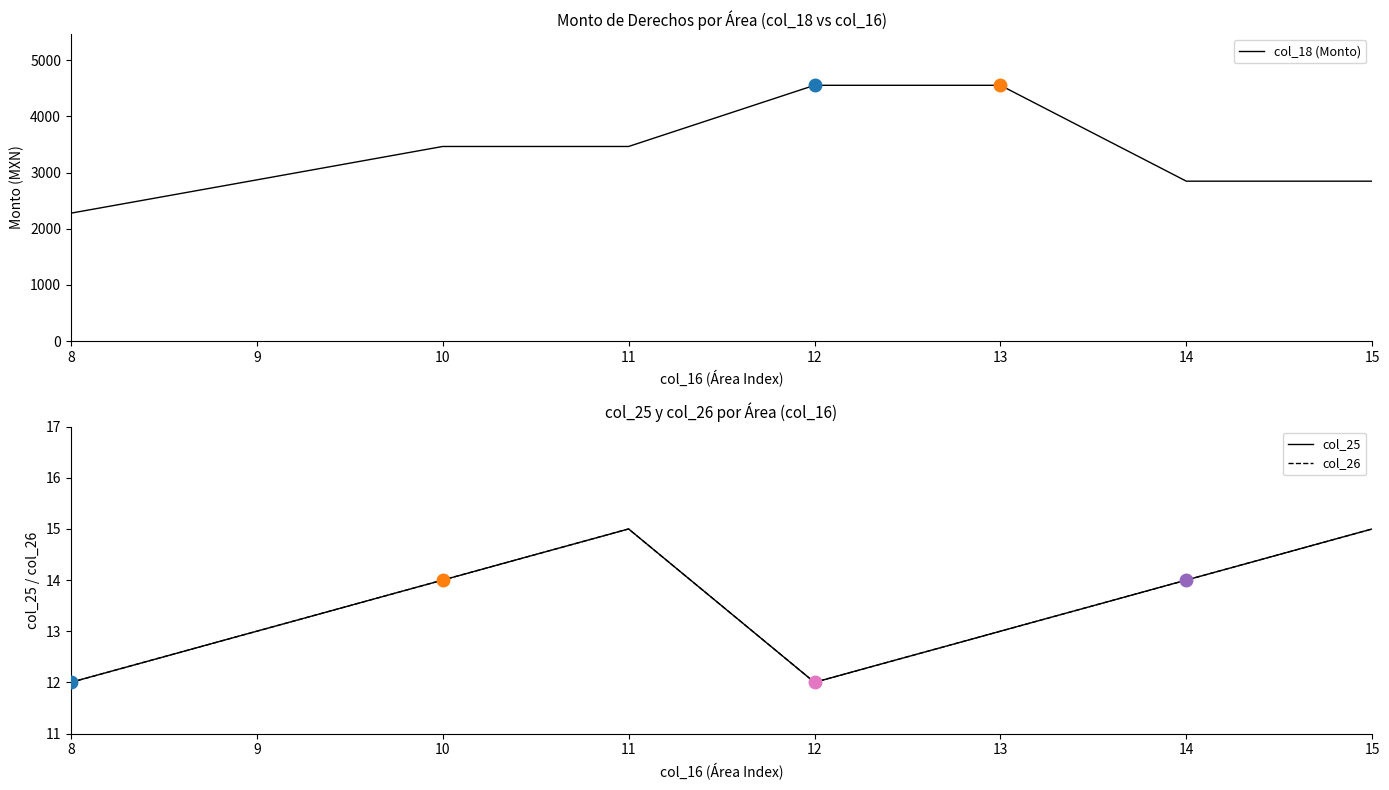

What is the value of the col_18 (Monto) point at the 6th from the left?

4555.0